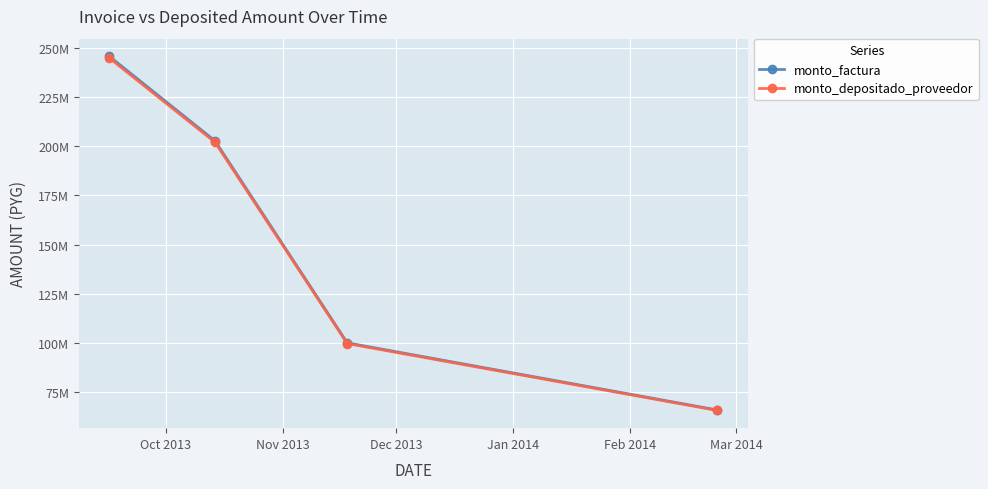

True or false: monto_depositado_proveedor and monto_factura cross at least once.

False